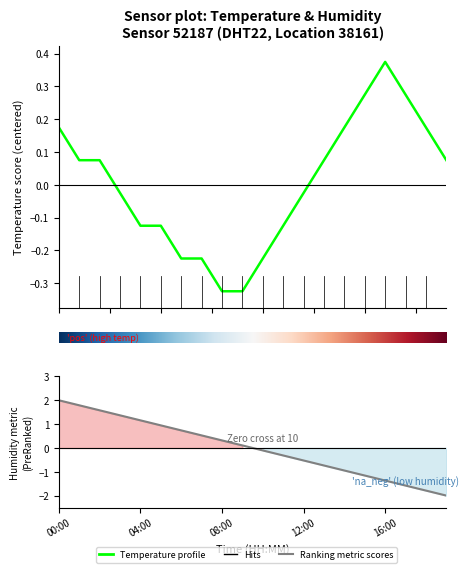

List the labels in order of value, smallest first.

08:00, 09:00, 06:00, 07:00, 10:00, 04:00, 05:00, 11:00, 03:00, 12:00, 01:00, 02:00, 13:00, 19:00, 00:00, 14:00, 18:00, 15:00, 17:00, 16:00